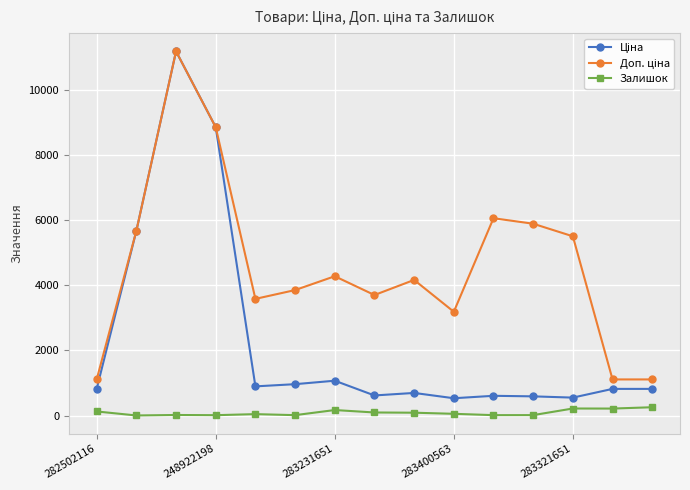

What is the maximum value shown in the chart?

11188.2